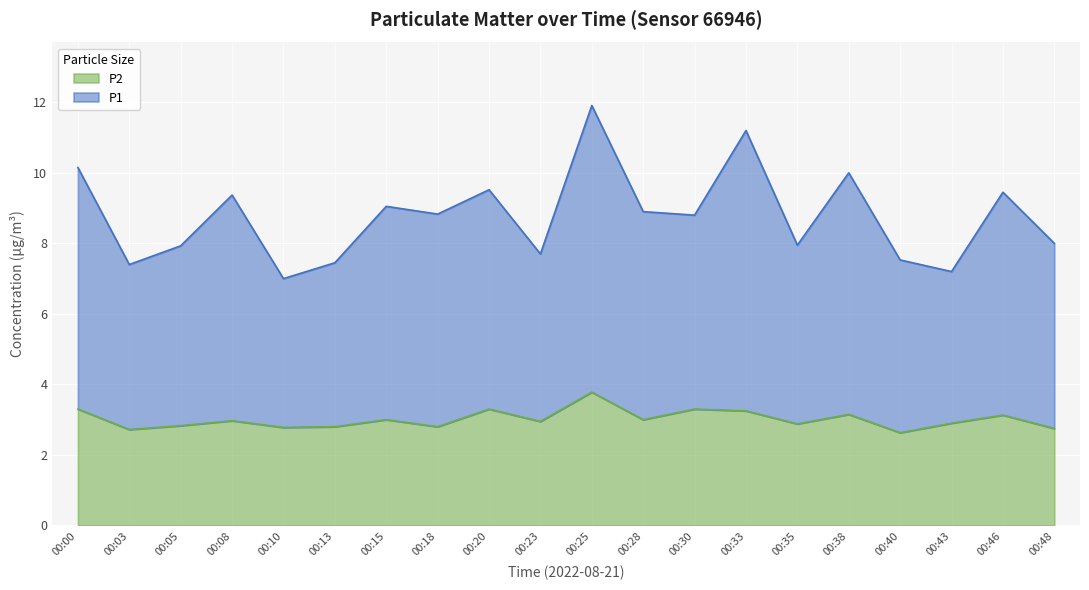

Where is the first local minimum for P2?

00:03